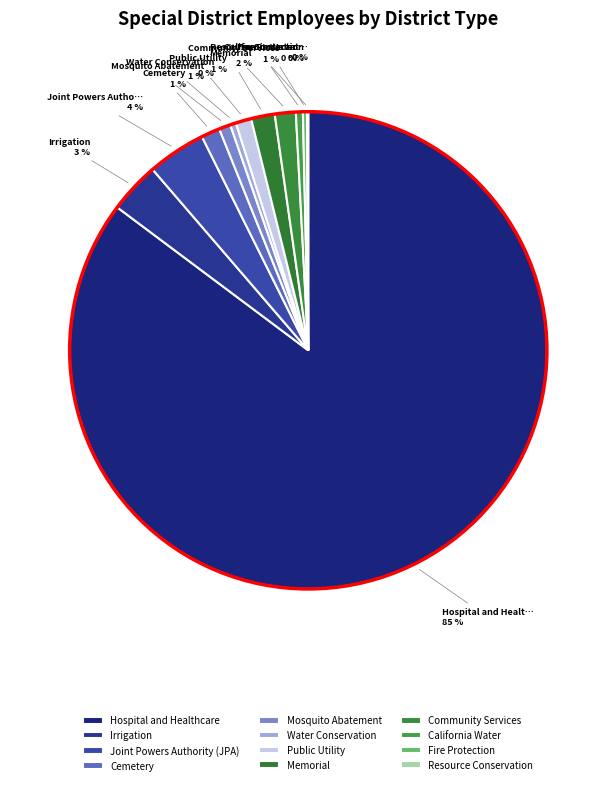

What is the ratio of the value at Community Services to the value at Water Conservation?

3.6